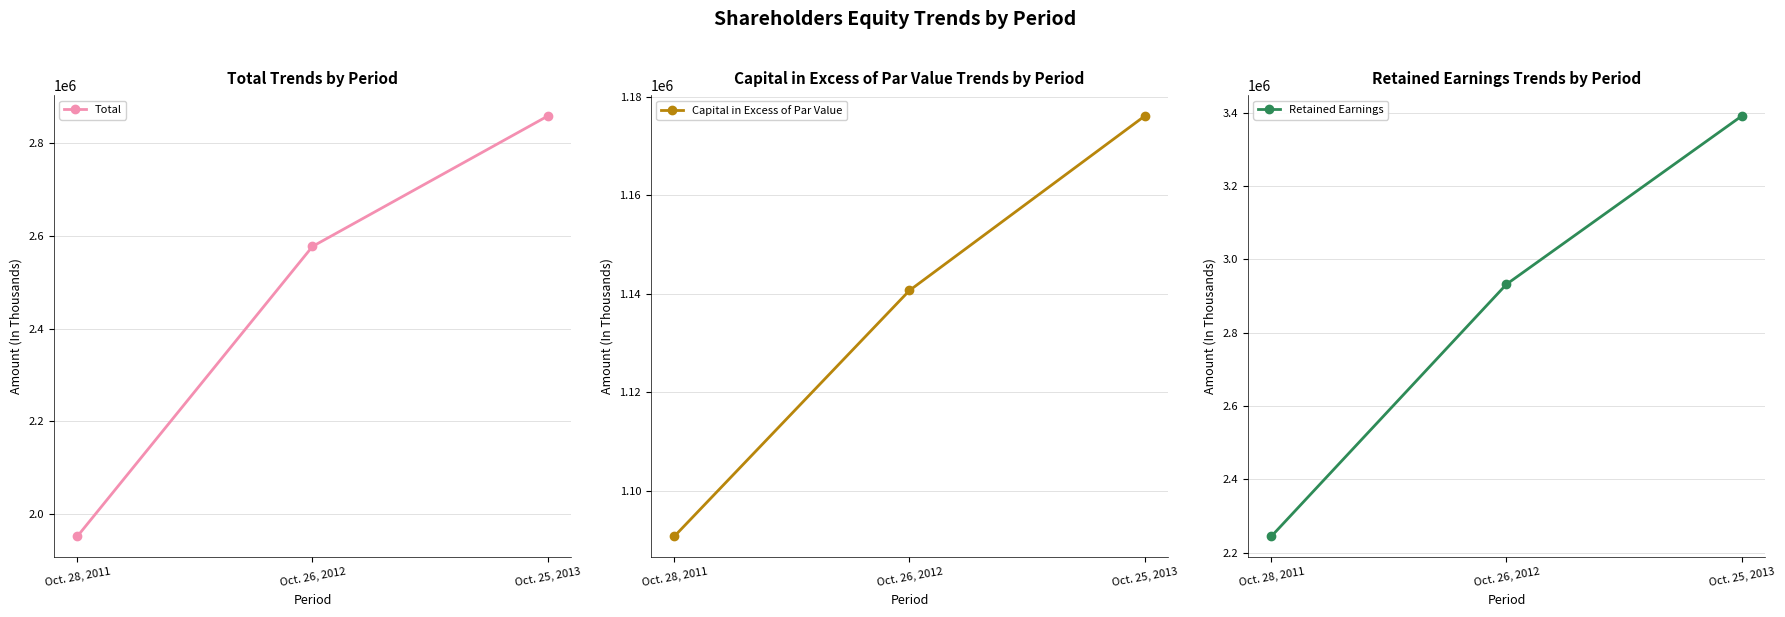

Reading right to left, extract all data points from this chart.

Total: 2858369	2577189	1951795
Capital in Excess of Par Value: 1176068	1140680	1090774
Retained Earnings: 3390459	2931981	2244740